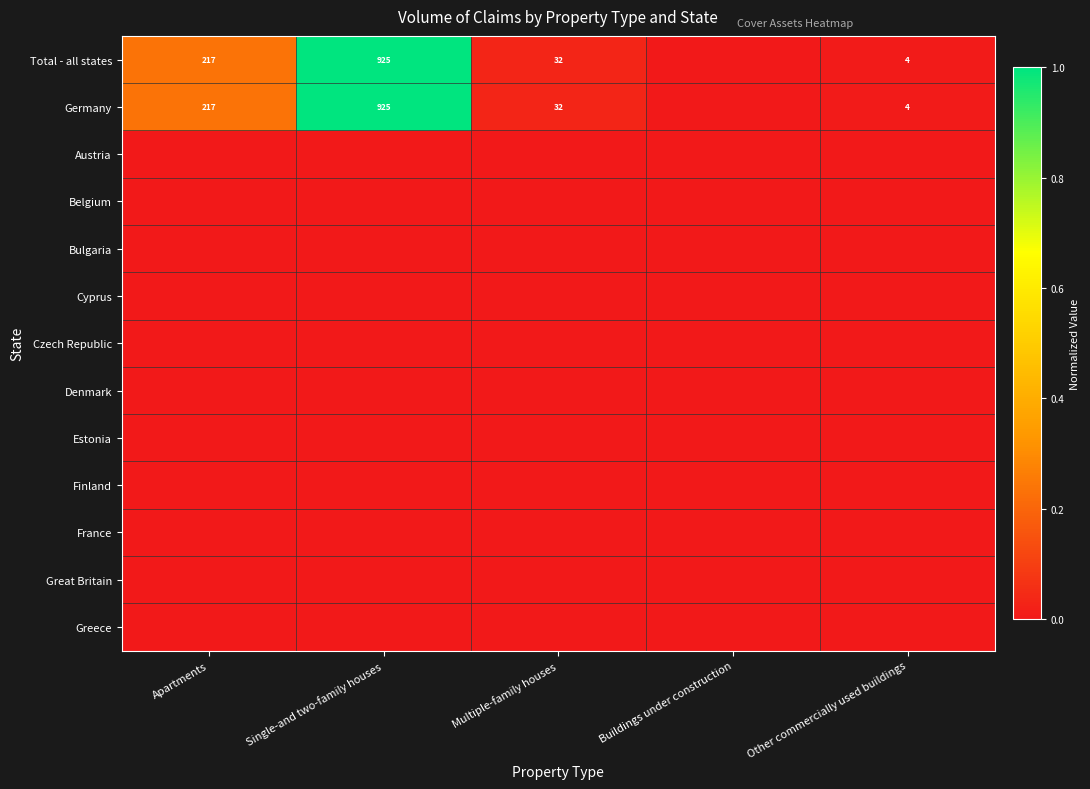

The Germany series shows 320 at Apartments. True or false?

False